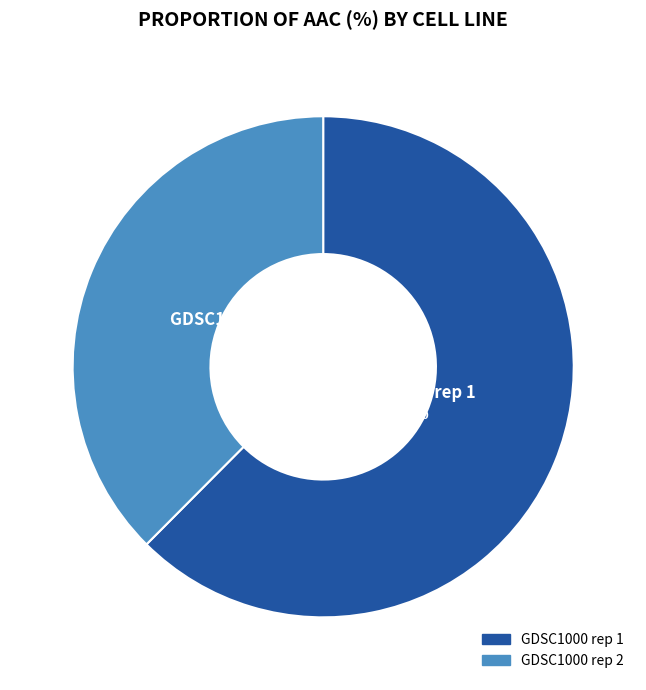

To the nearest percent, what percentage of the pie is GDSC1000 rep 2?

38%